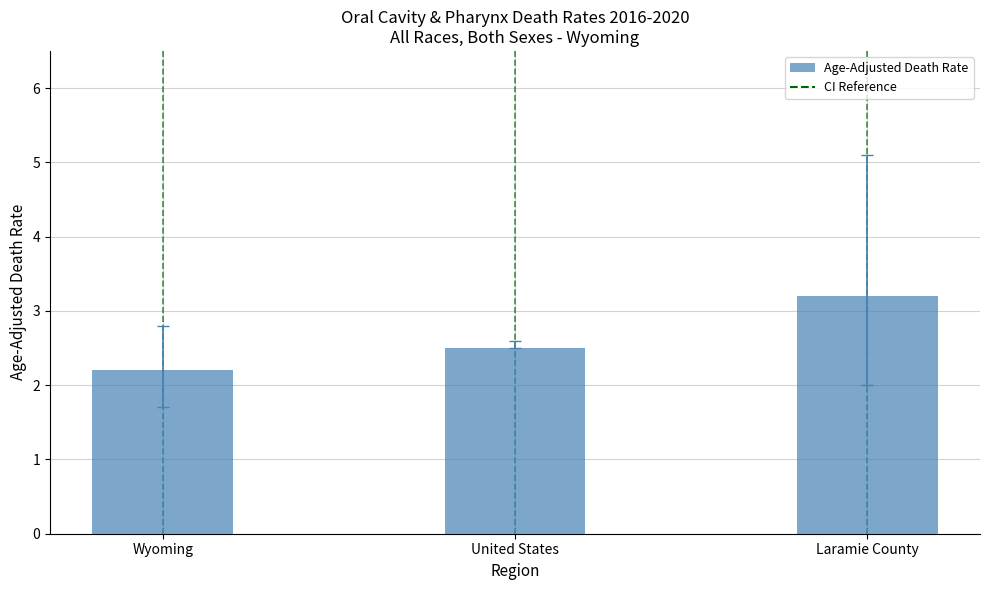

List the labels in order of value, smallest first.

Wyoming, United States, Laramie County